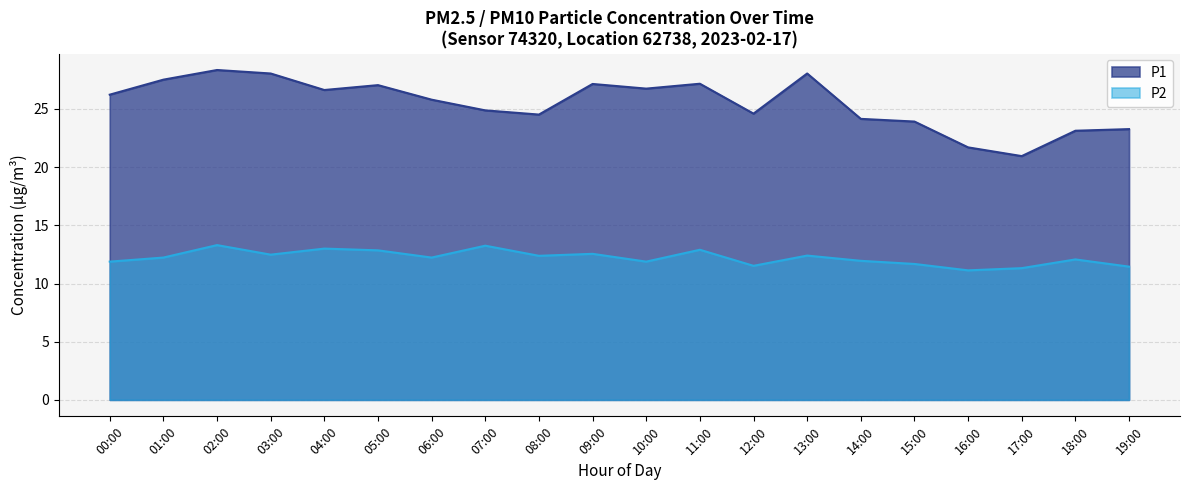

What is the sum of the P2 values at 08:00 and 12:00?

23.9